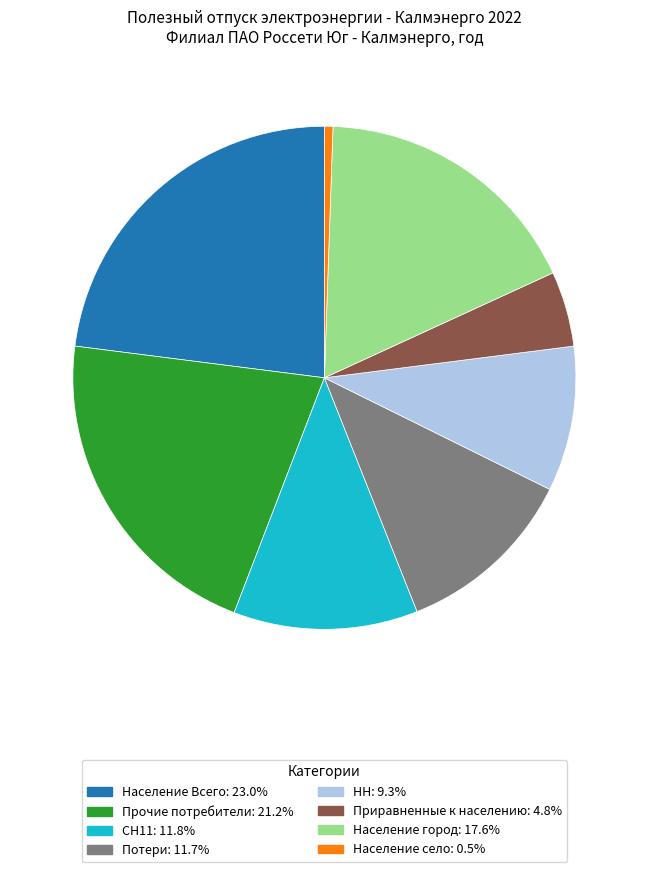

Is Потери the majority of the pie?

No